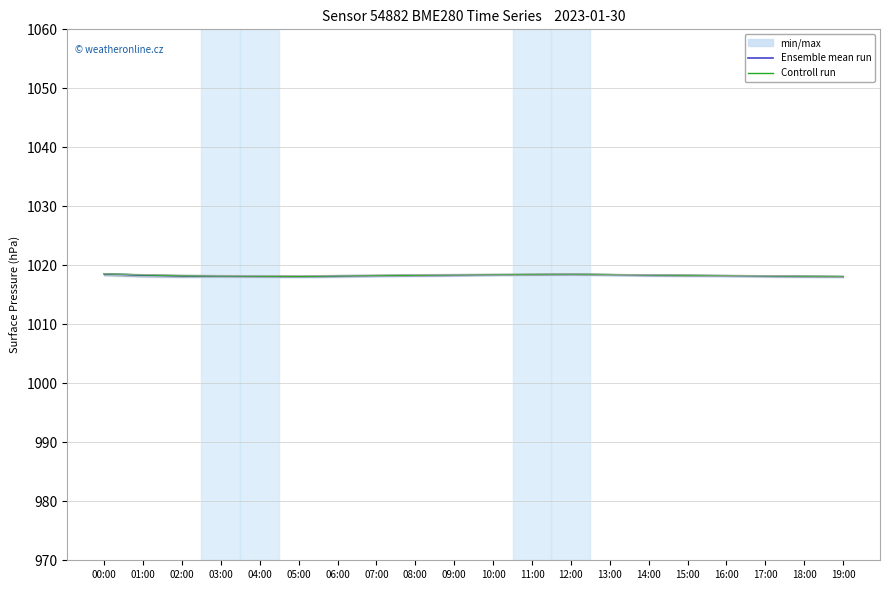

Is the value of Ensemble mean run at 05:00 greater than the value of Controll run at 14:00?

No